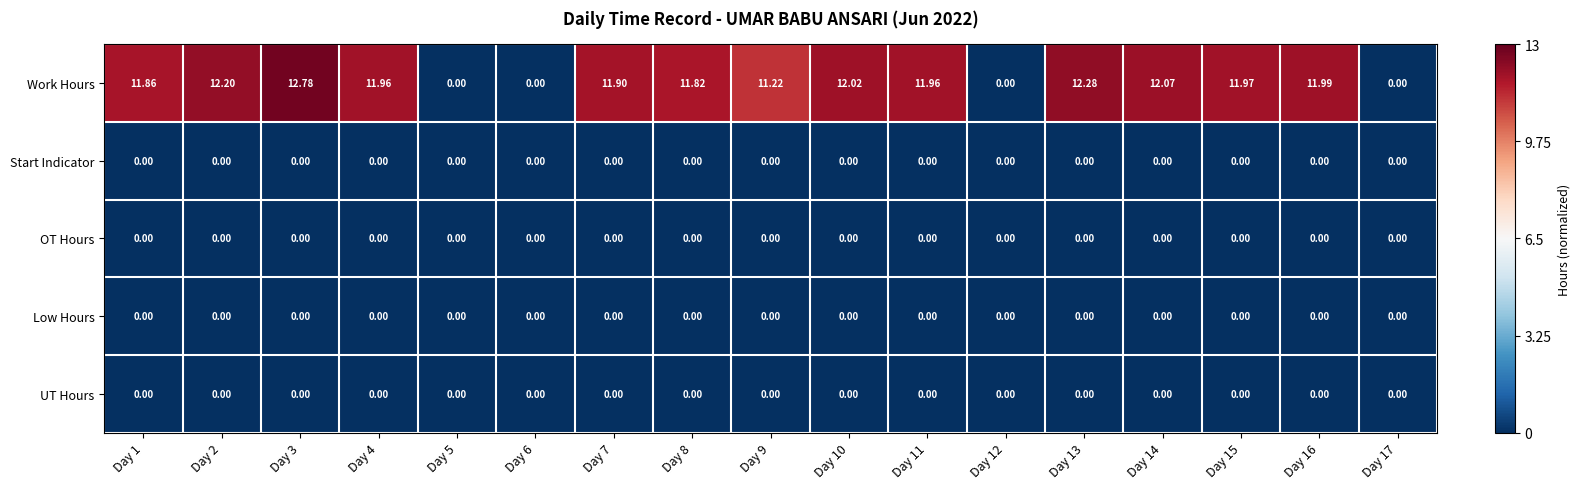

Which series has the widest spread of values?

Work Hours